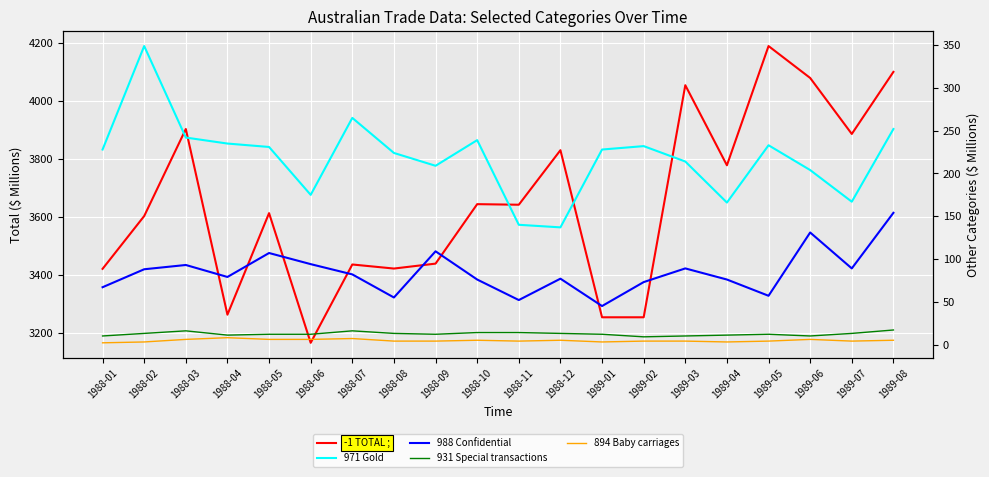

What is the smallest value displayed?

2